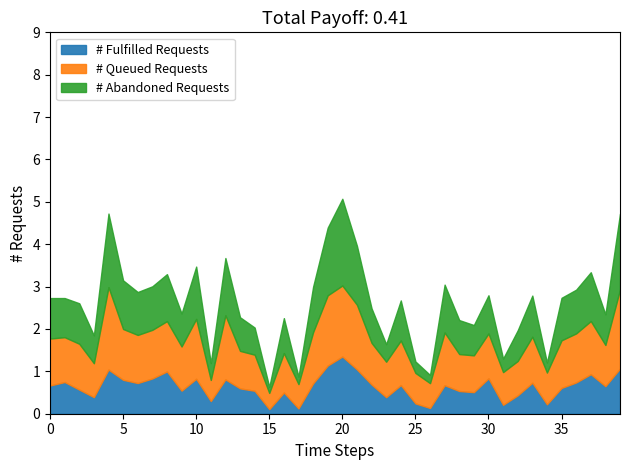

At which label does # Fulfilled Requests reach its peak?

20